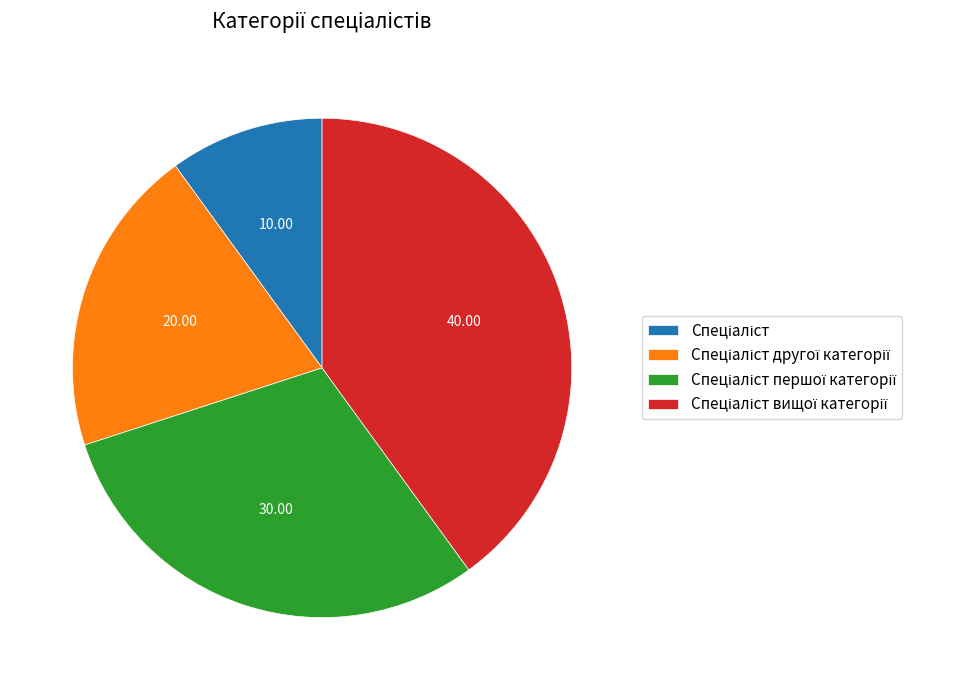

Is there a majority slice in this chart?

No